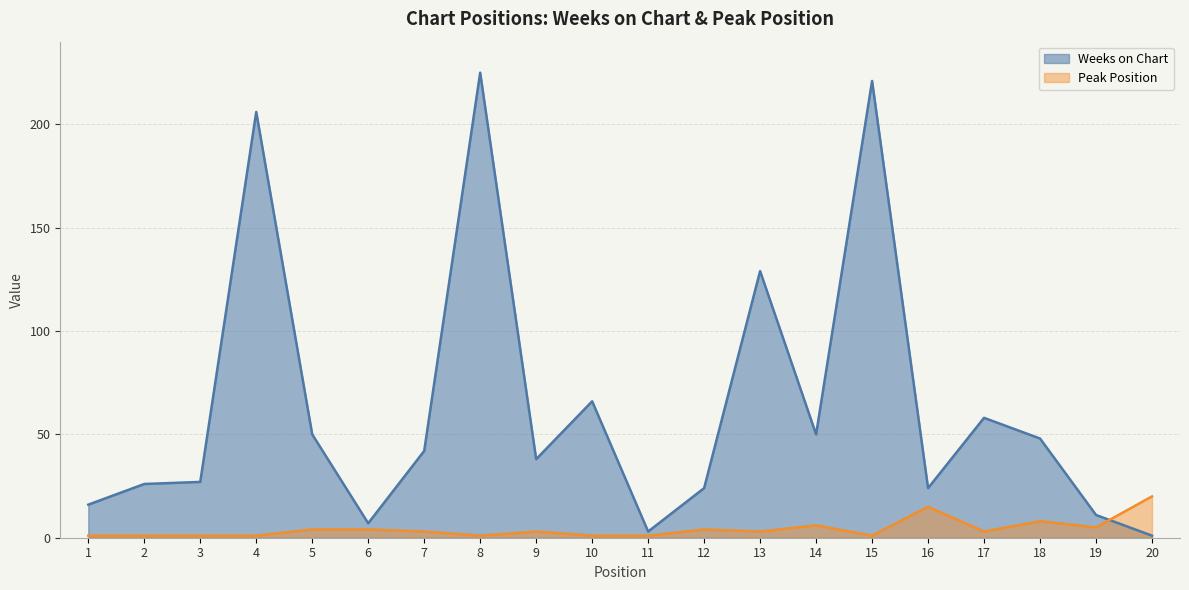

Rank the series at 12 from highest to lowest value.

Weeks on Chart, Peak Position